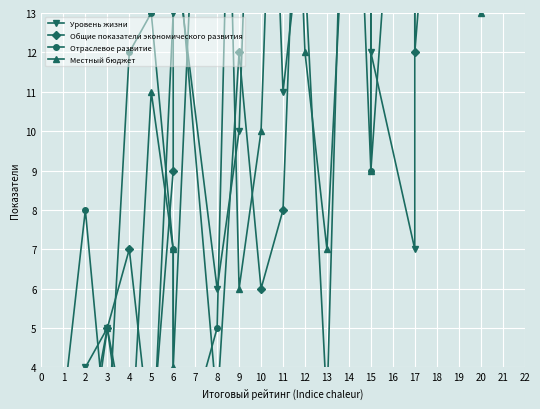

How many values in the Местный бюджет series are below 11?

10